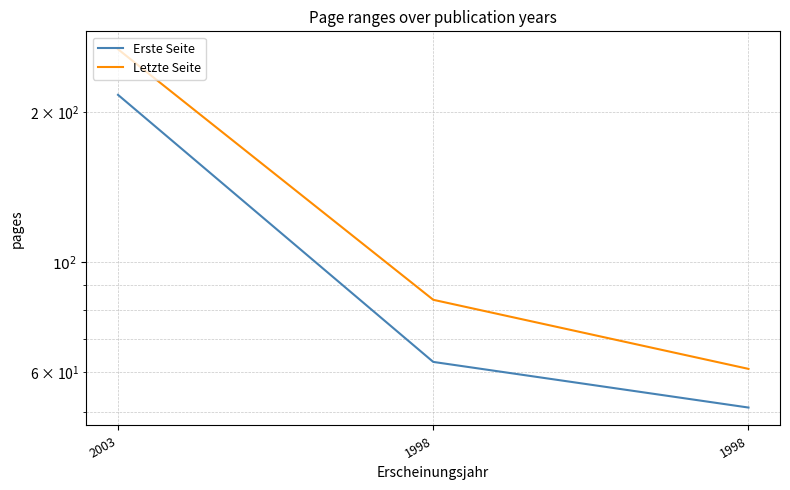

Between 1998 and 1998, which series saw the biggest shift?

Letzte Seite